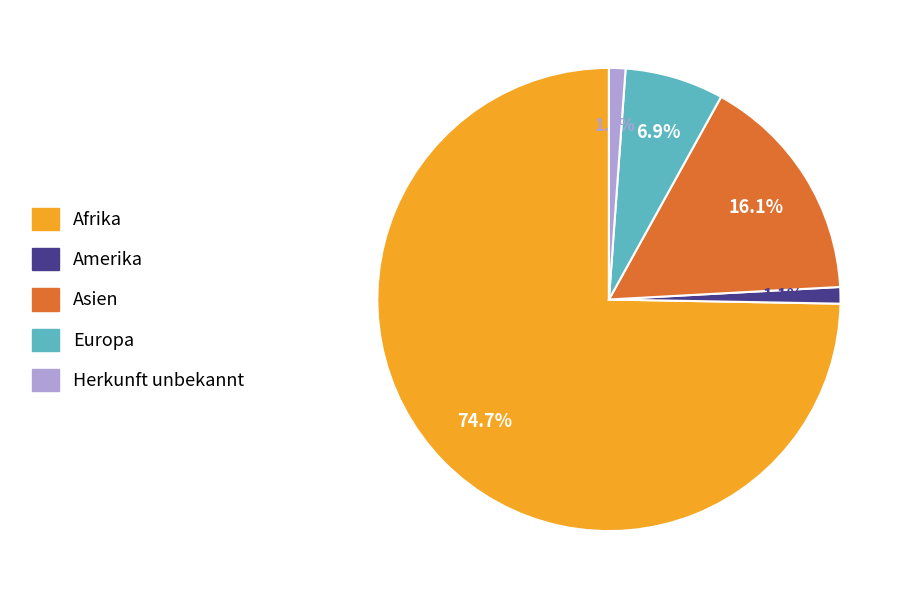

What is the largest slice in the pie chart?

Afrika